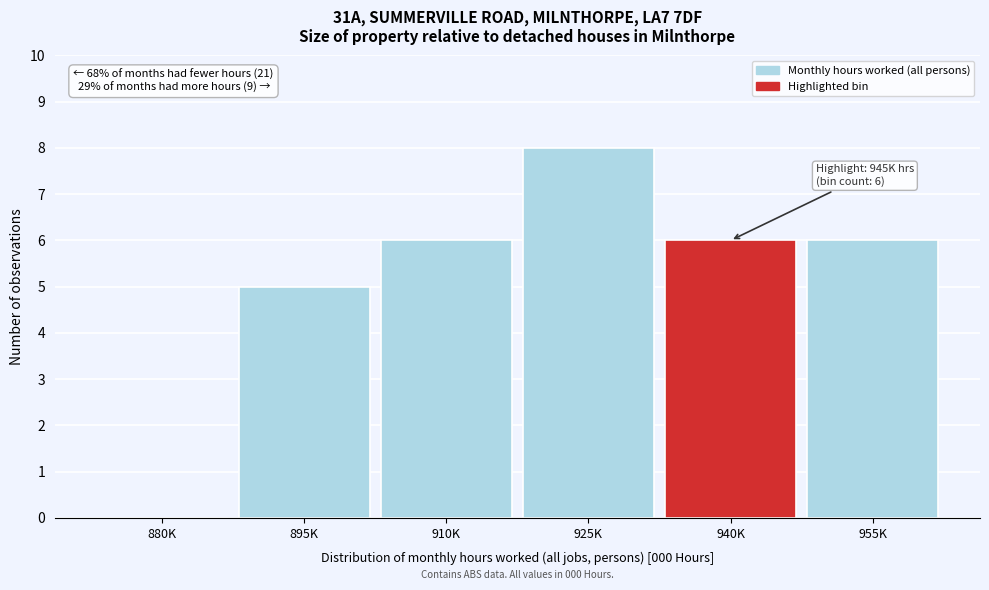

Reading left to right, extract all data points from this chart.

880K=0	895K=5	910K=6	925K=8	940K=6	955K=6